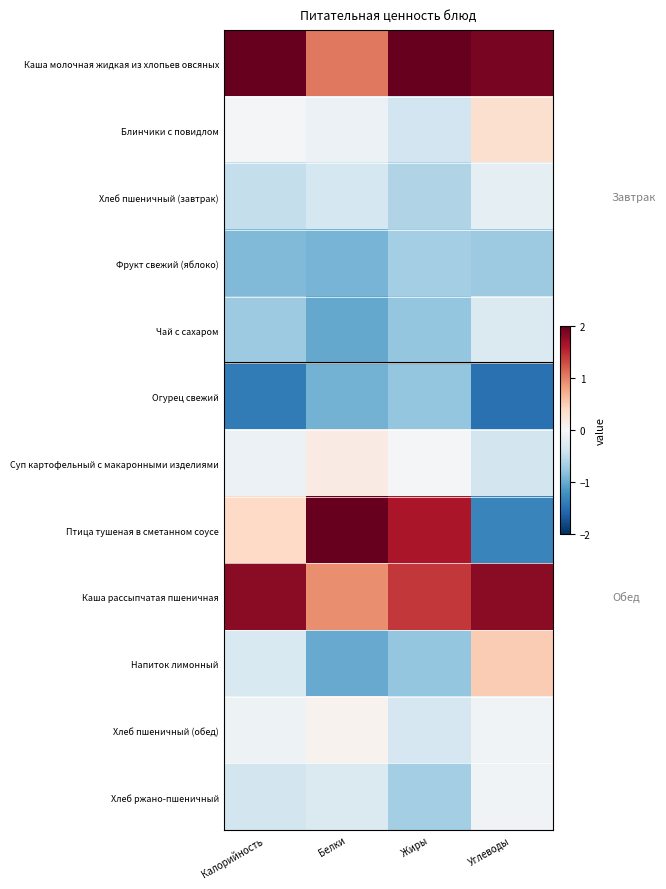

Which label corresponds to the smallest value in the chart?

Углеводы